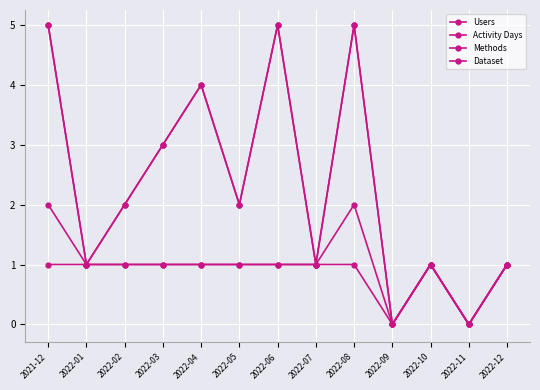

At which category is the sum across all series the highest?

2021-12